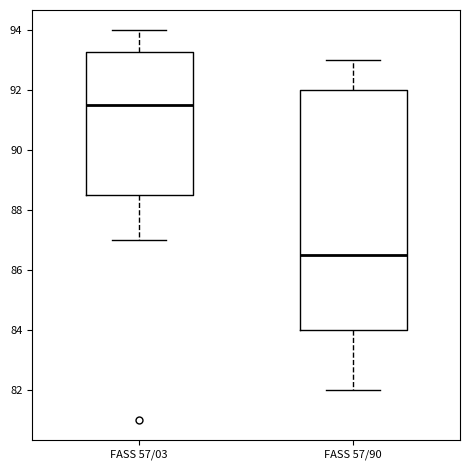

Reading left to right, transcribe this box plot: for each box, give where its median line is, the range the box spans, and where its two whiskers end, as read against the y-axis. The values are not printed on the chart, so give them approximately, as read against the axis.

FASS 57/03: median 91.6, box 88.6 to 93.2, whiskers 87.0 to 94.0
FASS 57/90: median 86.6, box 84.0 to 92.0, whiskers 82.0 to 93.0